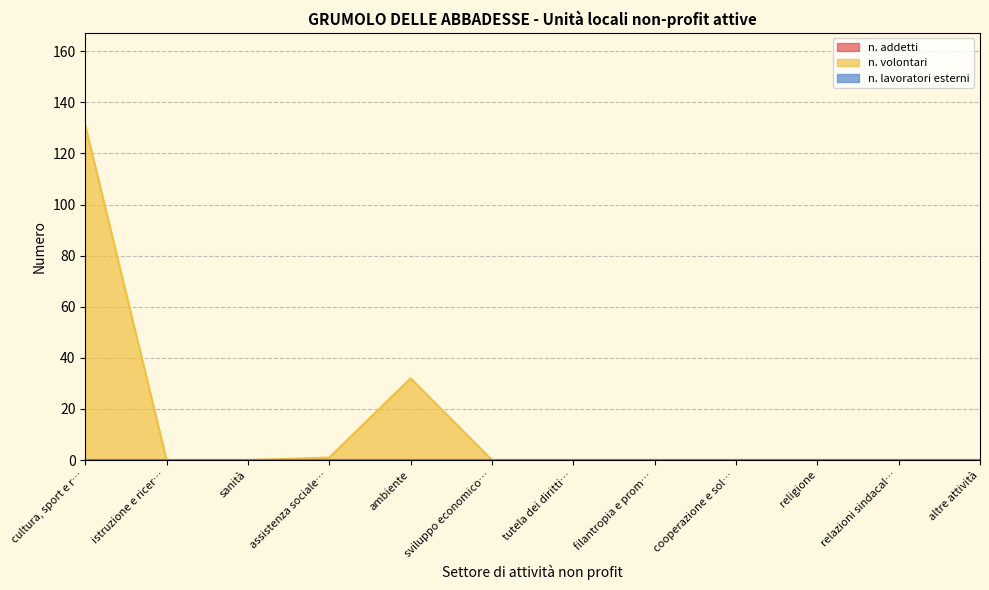

True or false: n. lavoratori esterni and n. volontari intersect in this chart.

False